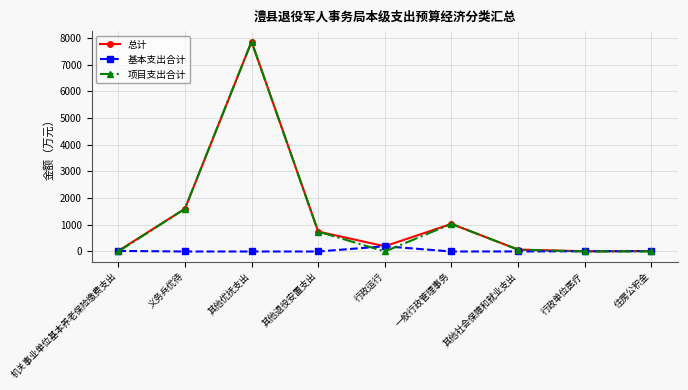

What is the value of the 项目支出合计 point at the 3rd from the left?

7864.0